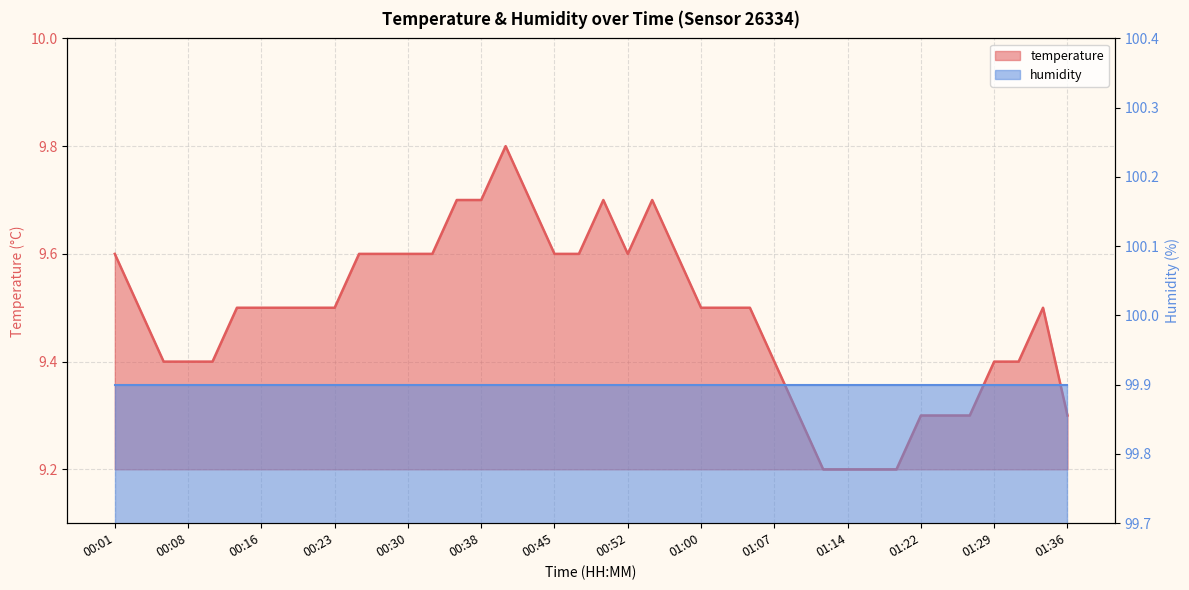

Rank the categories by value from highest to lowest.

00:40, 00:35, 00:38, 00:42, 00:50, 00:55, 00:01, 00:25, 00:28, 00:30, 00:33, 00:45, 00:47, 00:52, 00:57, 00:03, 00:13, 00:16, 00:18, 00:20, 00:23, 01:00, 01:02, 01:04, 01:34, 00:06, 00:08, 00:11, 01:07, 01:29, 01:31, 01:09, 01:22, 01:24, 01:26, 01:36, 01:12, 01:14, 01:17, 01:19